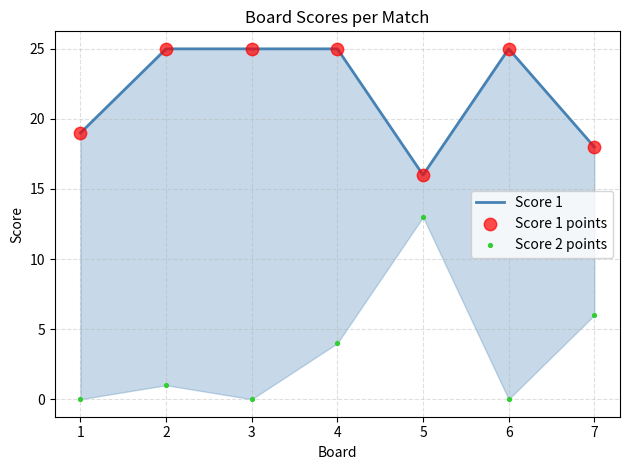

Which series contains the lowest Y value?

Score 2 points